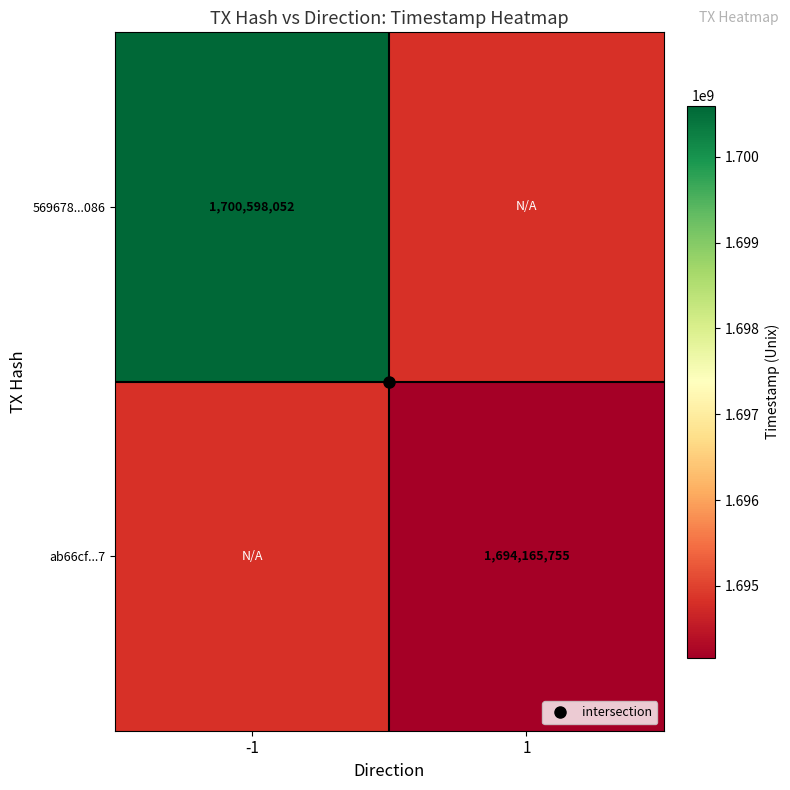

List the labels in order of 569678...086 value, smallest first.

-1, 1